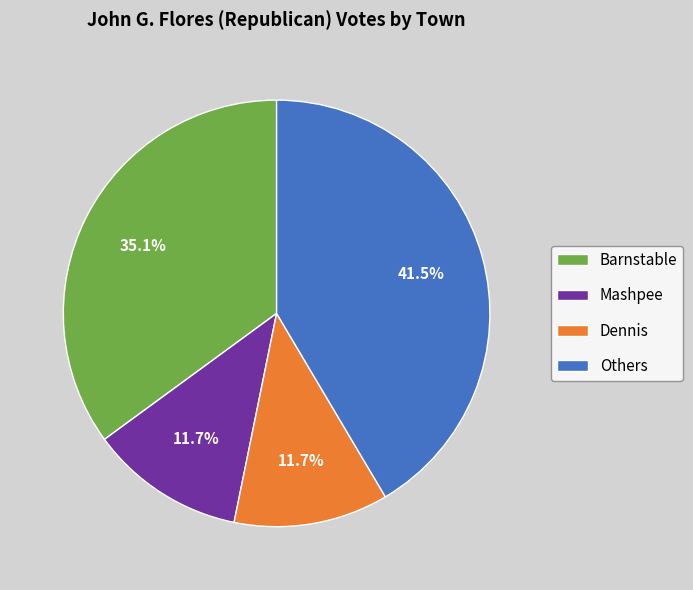

How much of the chart is everything except Barnstable?

64.9%